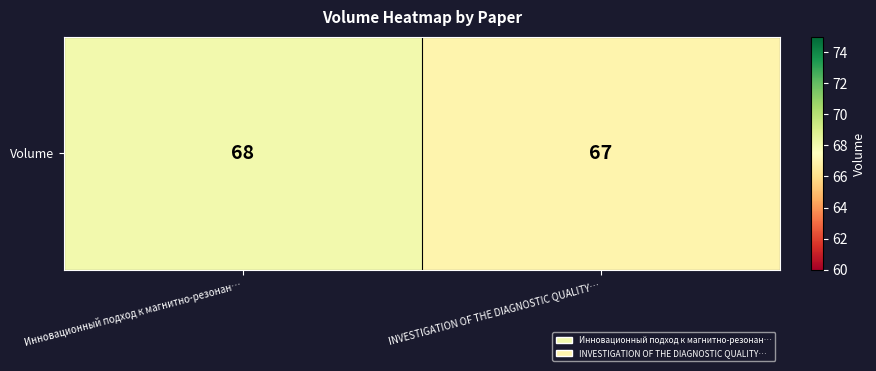

The value at INVESTIGATION OF THE DIAGNOSTIC QUALITY… is 40. True or false?

False